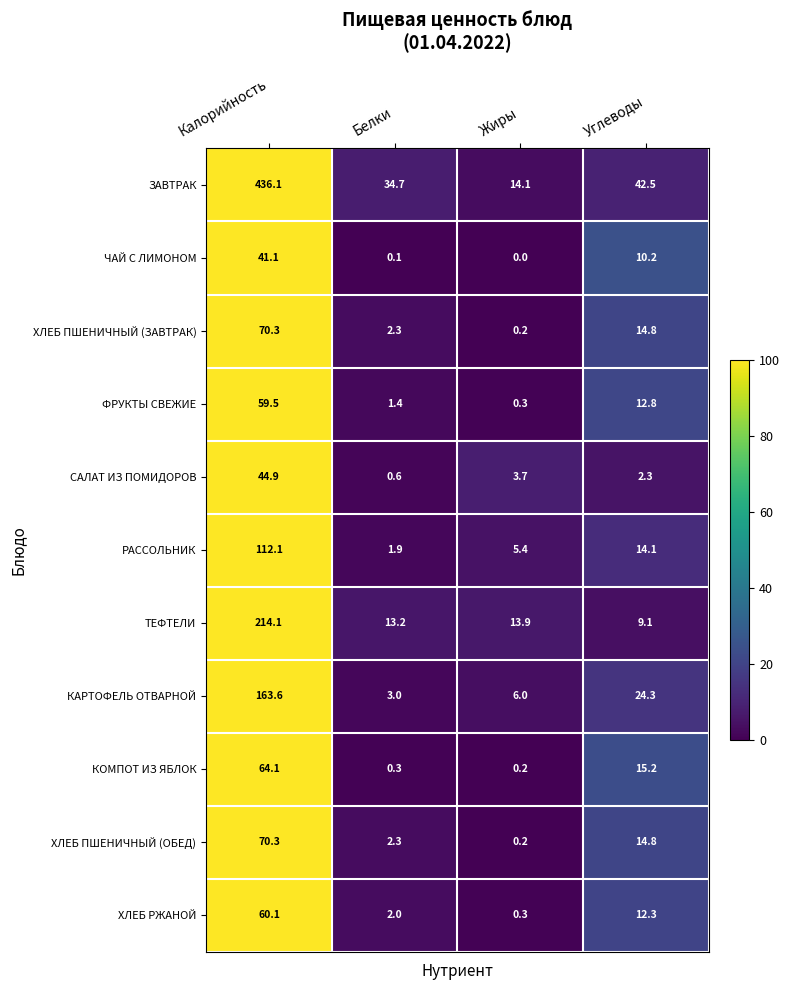

Between Жиры and Углеводы, which series saw the biggest shift?

ЗАВТРАК